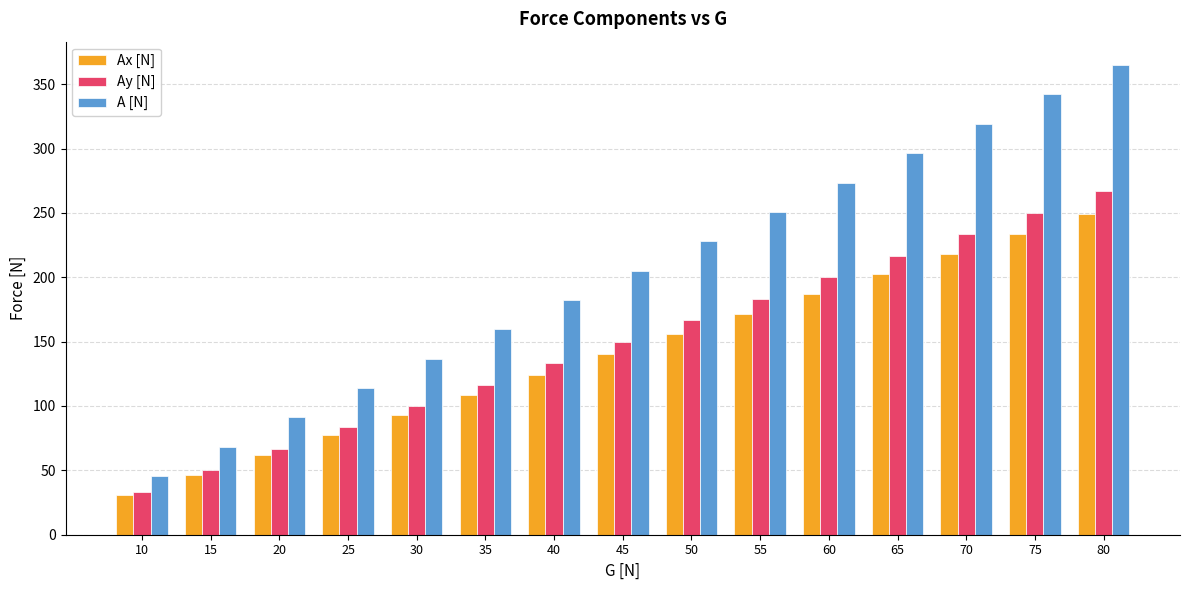

At how many categories does at least one series exceed 139?

10